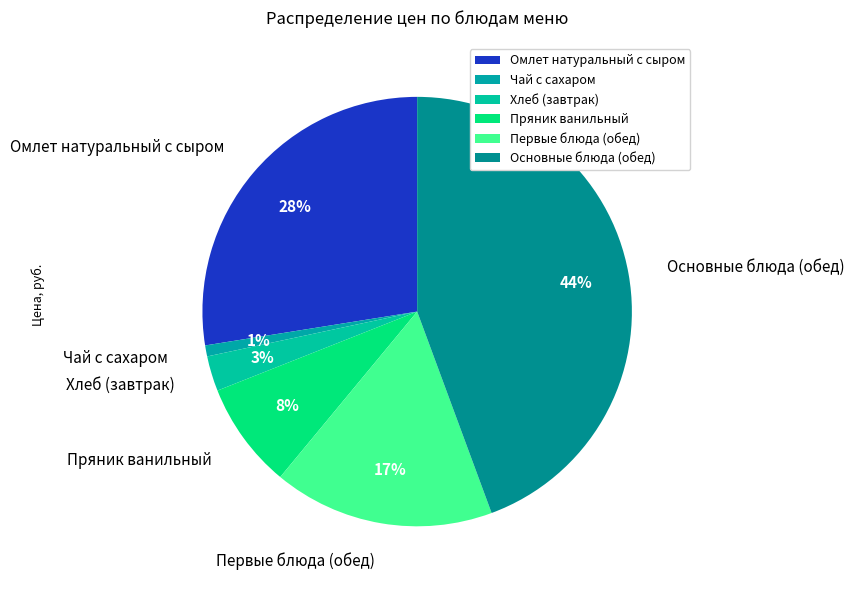

To the nearest percent, what portion does Основные блюда (обед) represent?

44%